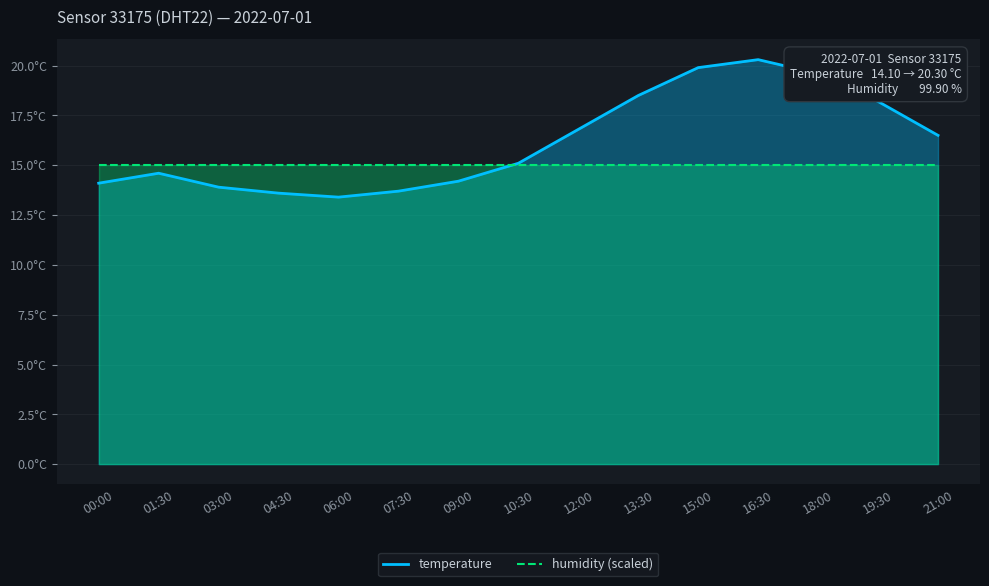

Rank the series by their average value, from highest to lowest.

temperature, humidity (scaled)